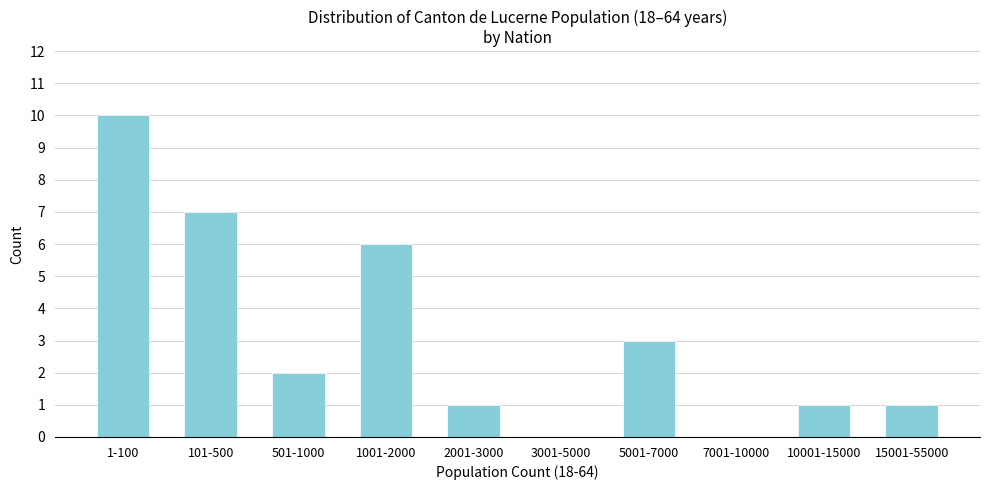

Reading right to left, what are all the values shown in this chart?

15001-55000=1	10001-15000=1	7001-10000=0	5001-7000=3	3001-5000=0	2001-3000=1	1001-2000=6	501-1000=2	101-500=7	1-100=10